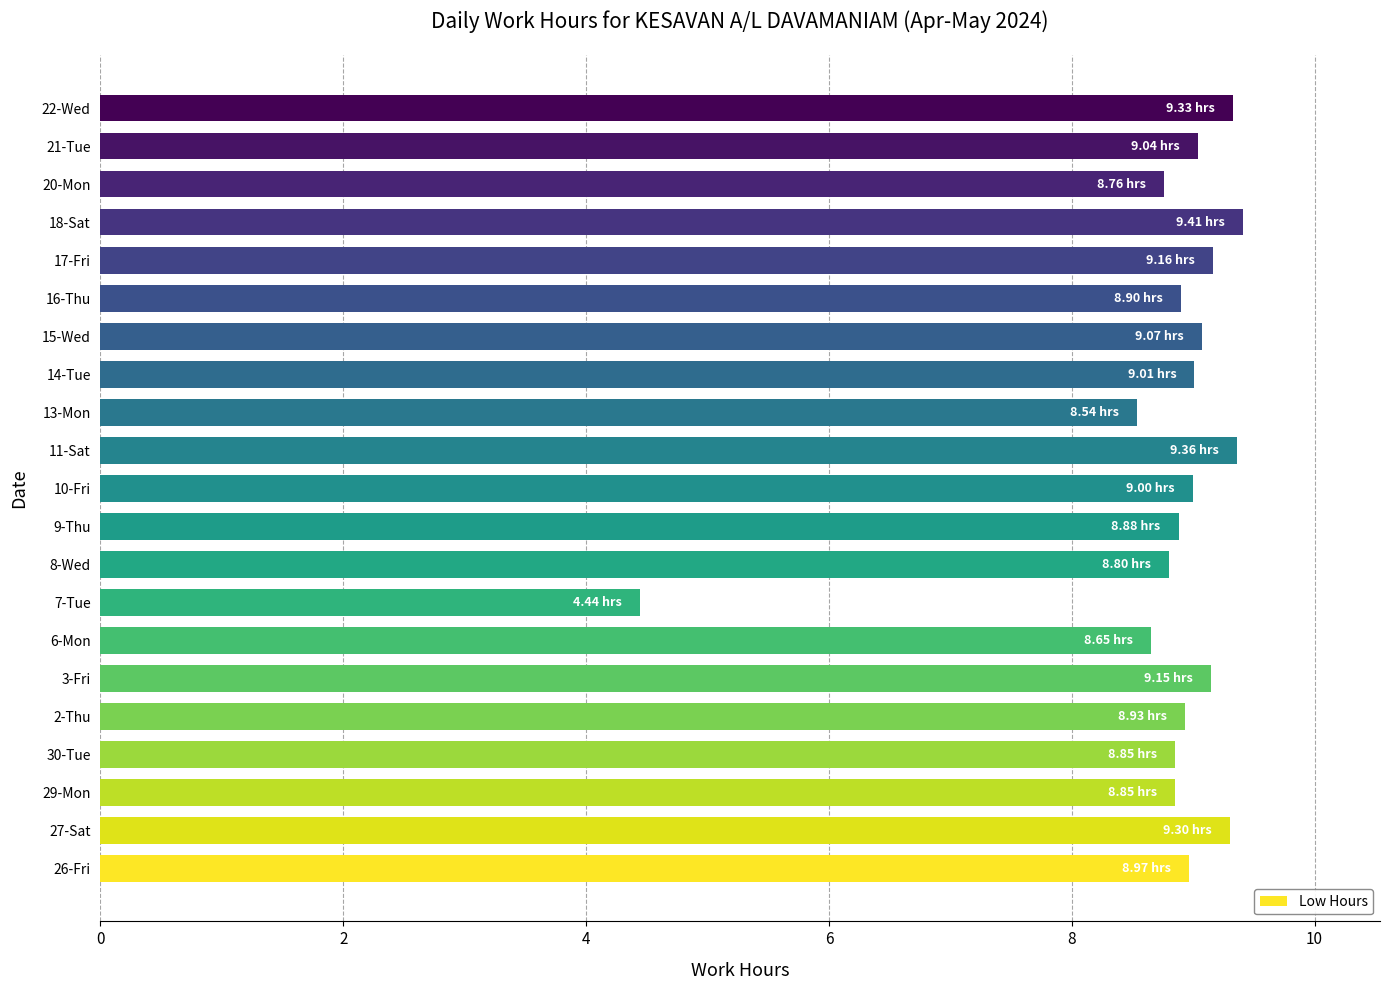

What is the difference between the maximum and second lowest values?

0.9